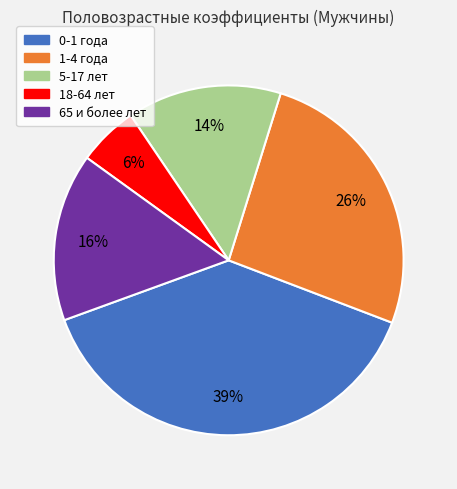

Count the number of slices in the pie.

5